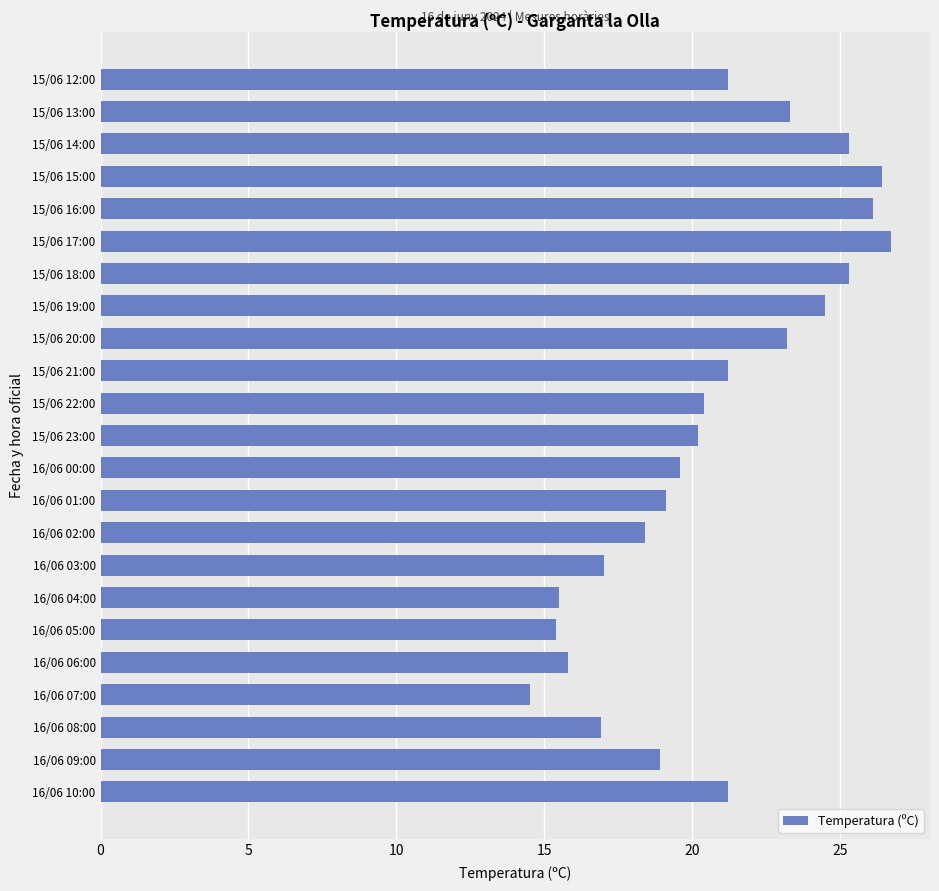

What is the difference between the maximum and minimum values?

12.2